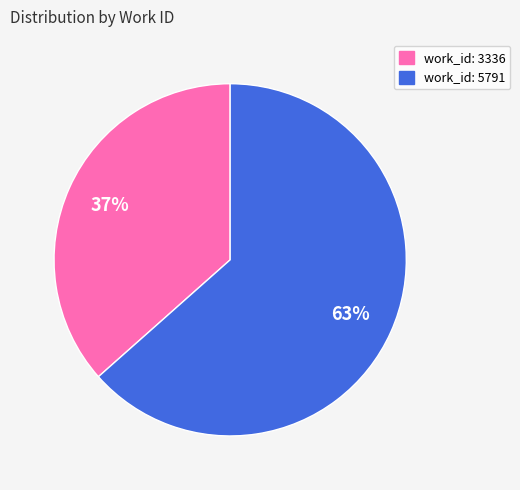

Is there any slice that represents more than half of the pie?

Yes